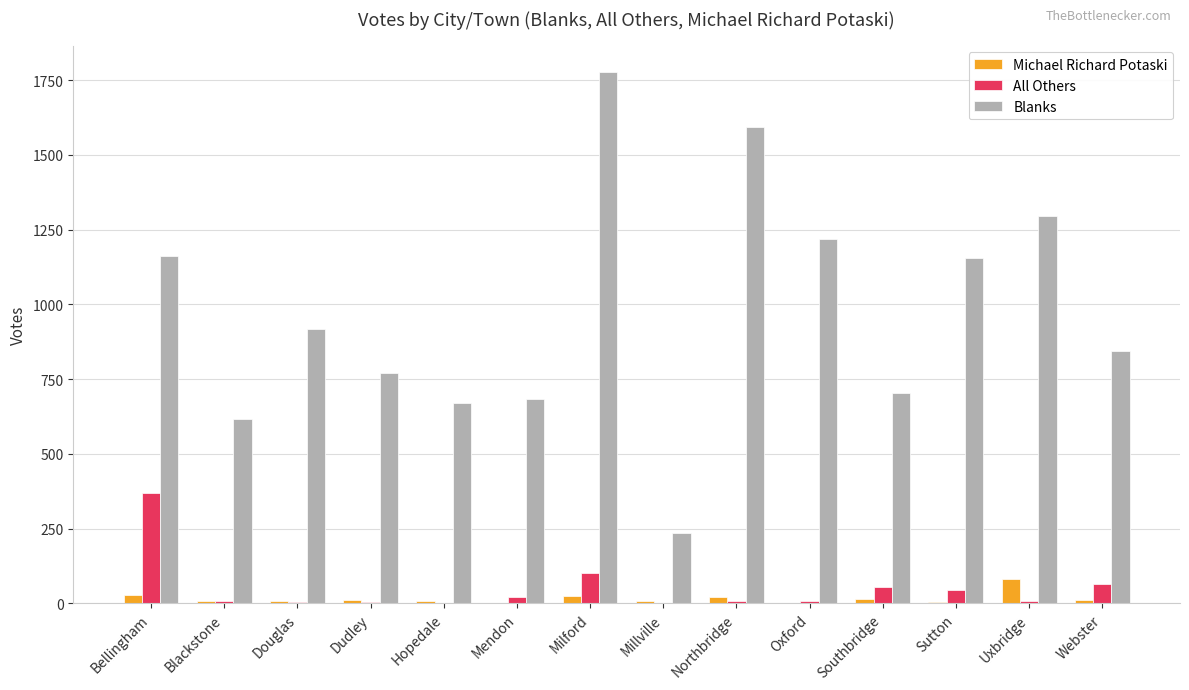

What is the approximate value of Michael Richard Potaski at Milford?

24